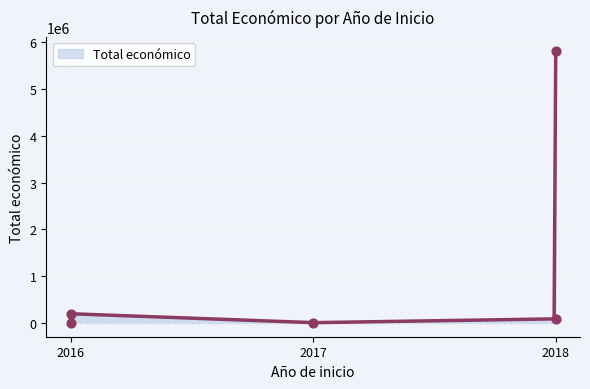

What is the change in value from 2016 (Promotion) to 2017 (Agriculture)?

+3148